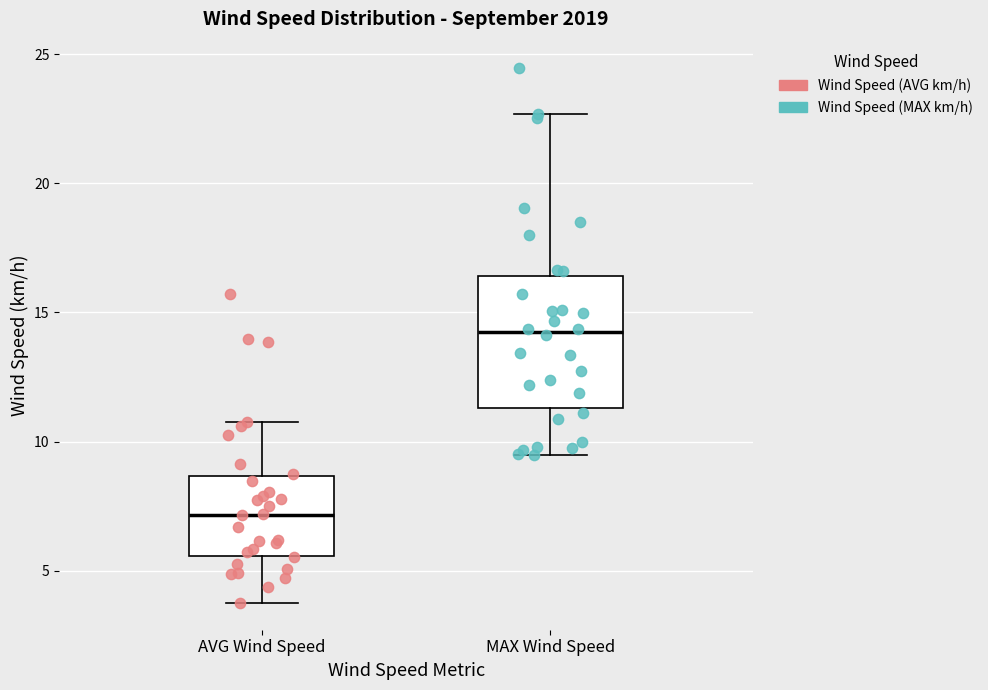

Comparing the boxes themselves (not the whiskers), which one is the tallest?

MAX Wind Speed